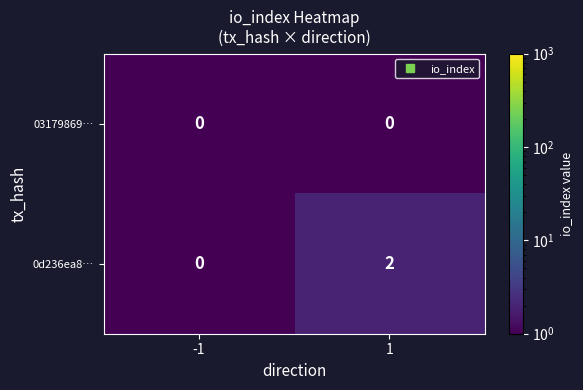

True or false: 0d236ea8… has a value of 1 at -1.

False